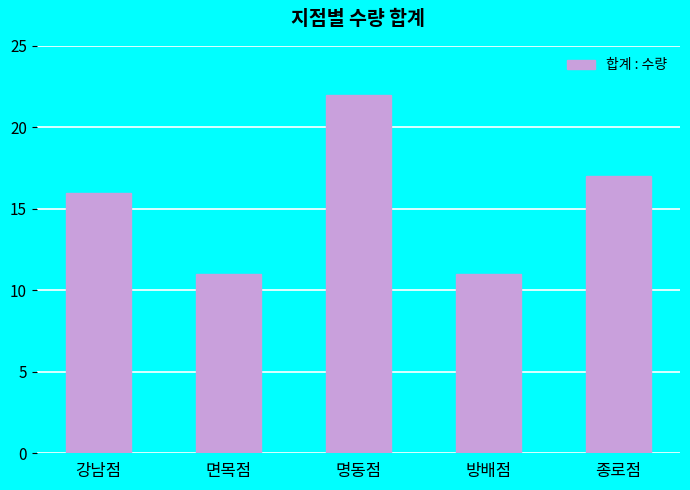

What position from the right is 방배점?

2